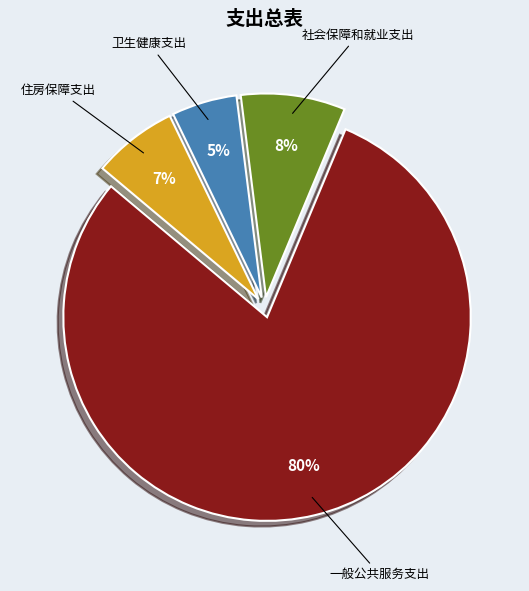

Between 卫生健康支出 and 住房保障支出, which is larger?

住房保障支出